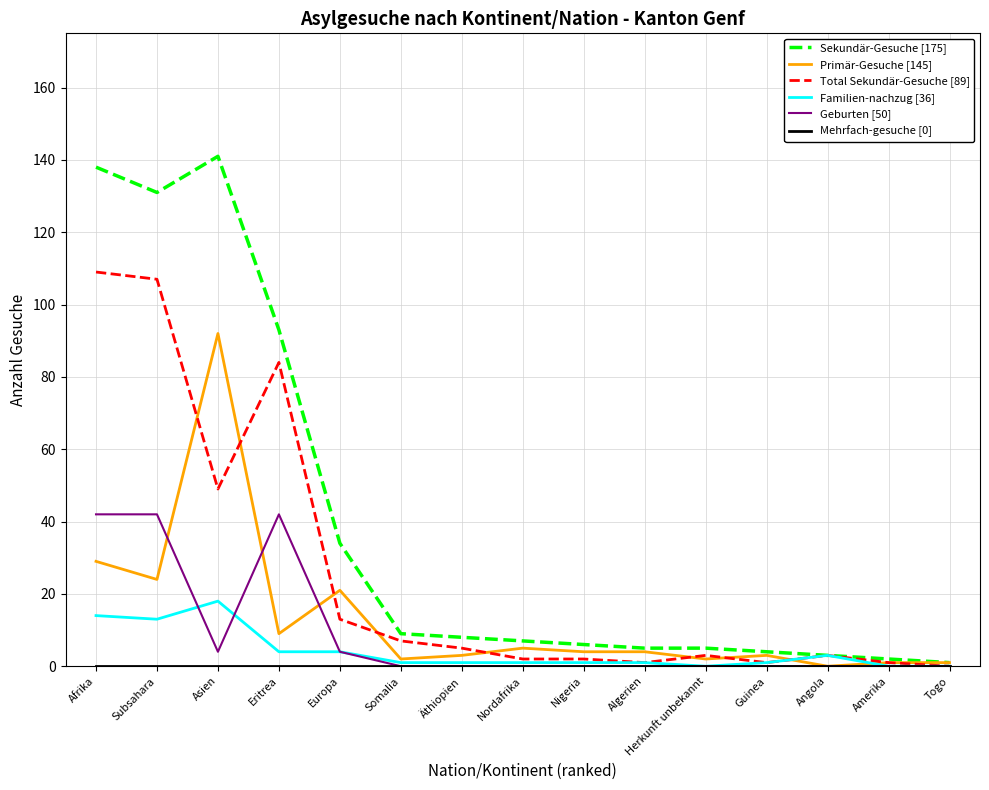

Between Afrika and Herkunft unbekannt, which series saw the biggest shift?

Sekundär-Gesuche [175]